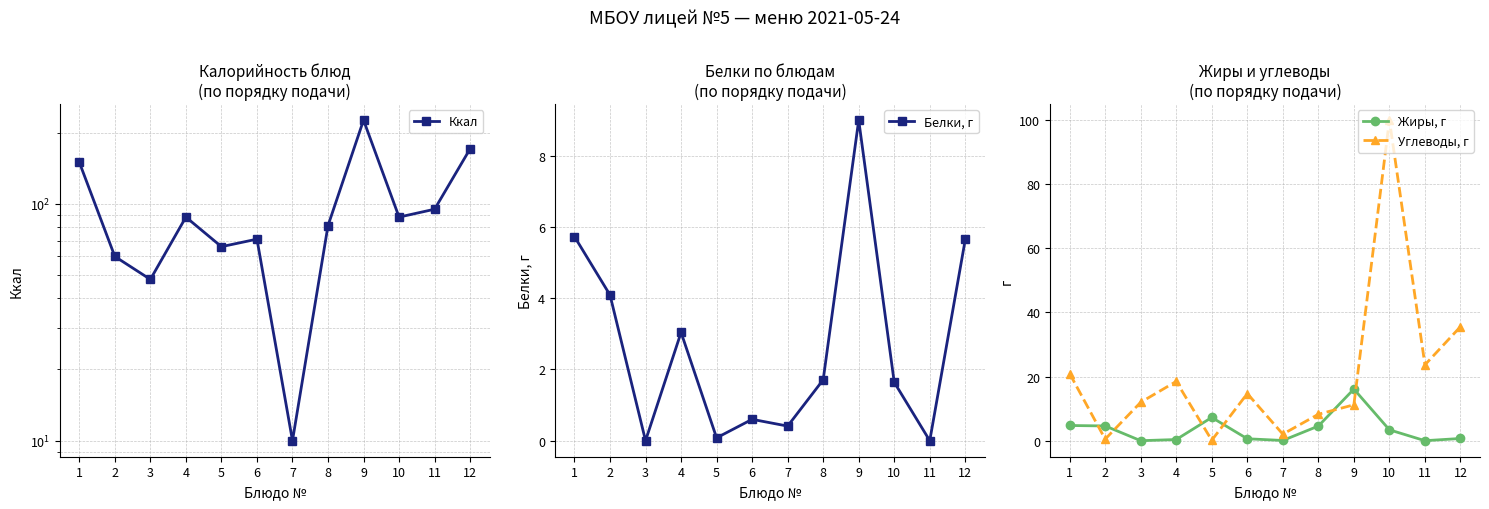

What are all the series names shown in the legend?

Ккал, Белки, г, Жиры, г, Углеводы, г